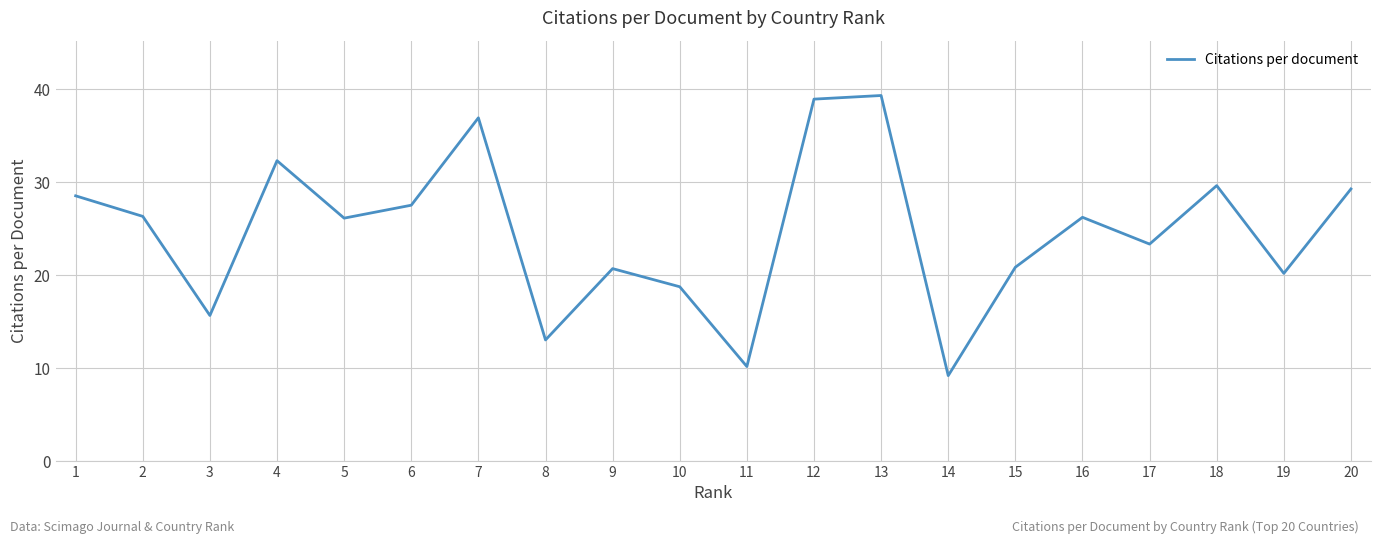

What is the difference between the second highest and second lowest values?

28.8